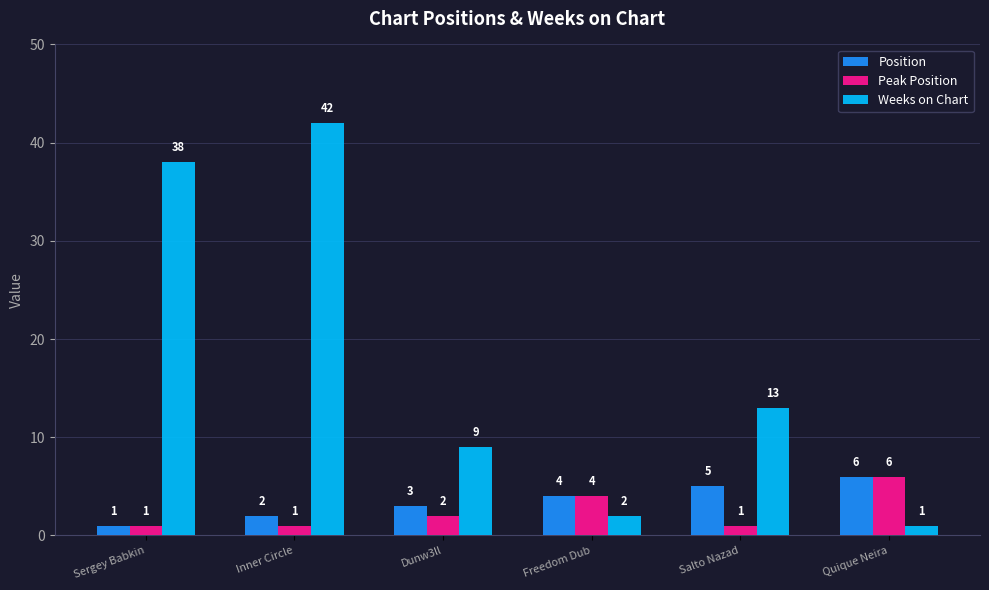

At which category is the sum across all series the highest?

Inner Circle